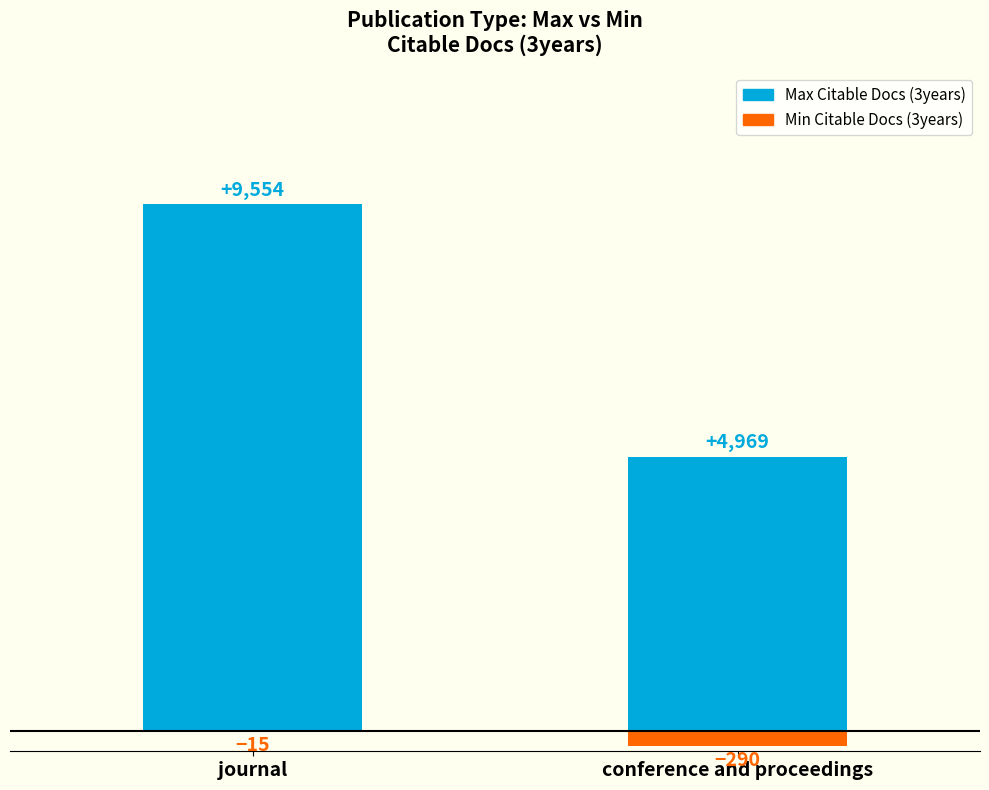

What is the greatest value displayed?

9554